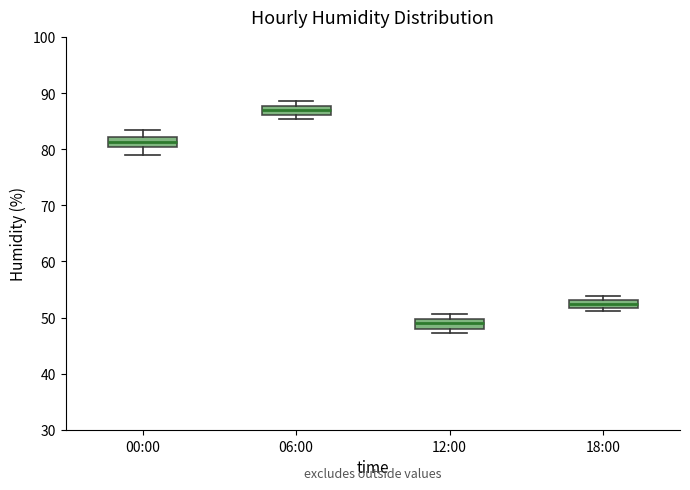

Where does the median line of the box for 12:00 sit on the y-axis? The values are not printed on the chart, so give them approximately, as read against the axis.

49